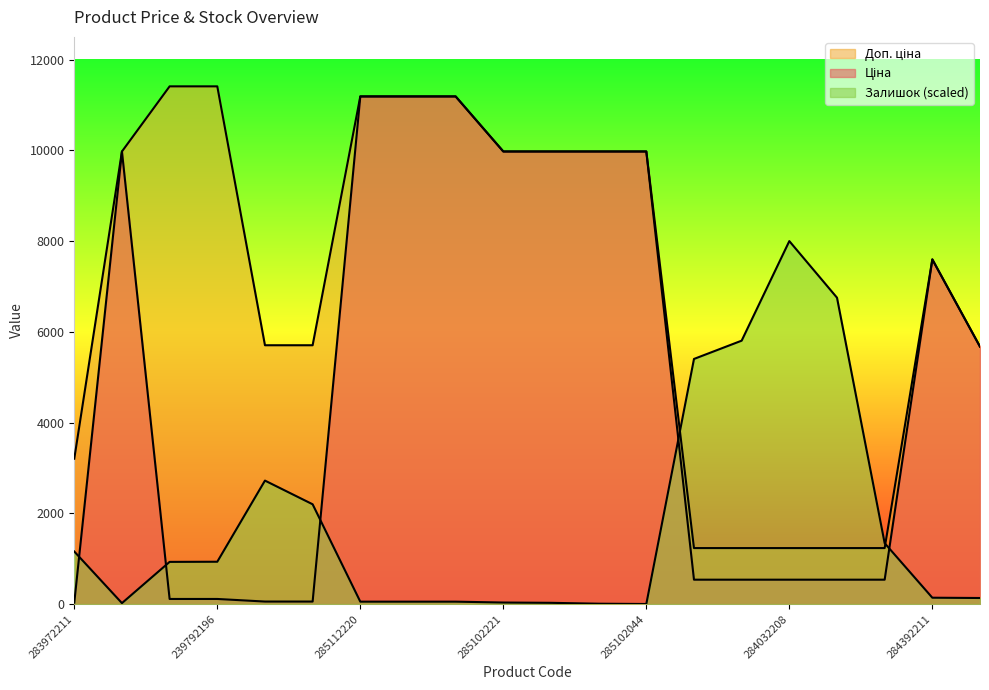

What is the difference between the second highest and minimum values in the Ціна series?

11156.1